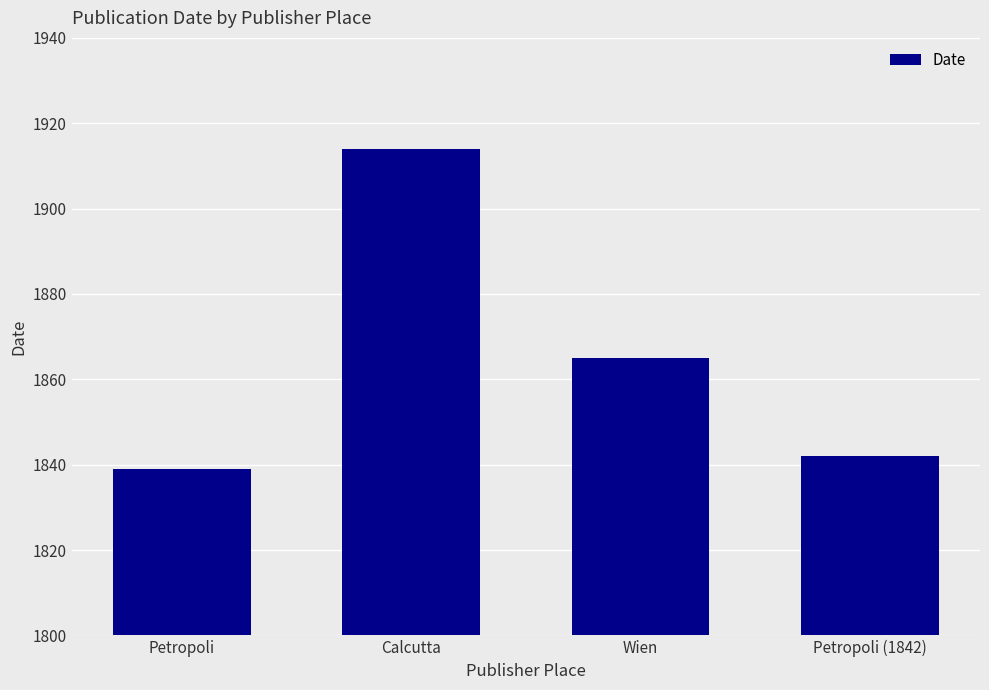

Is it true that the value at Petropoli is 383?

False